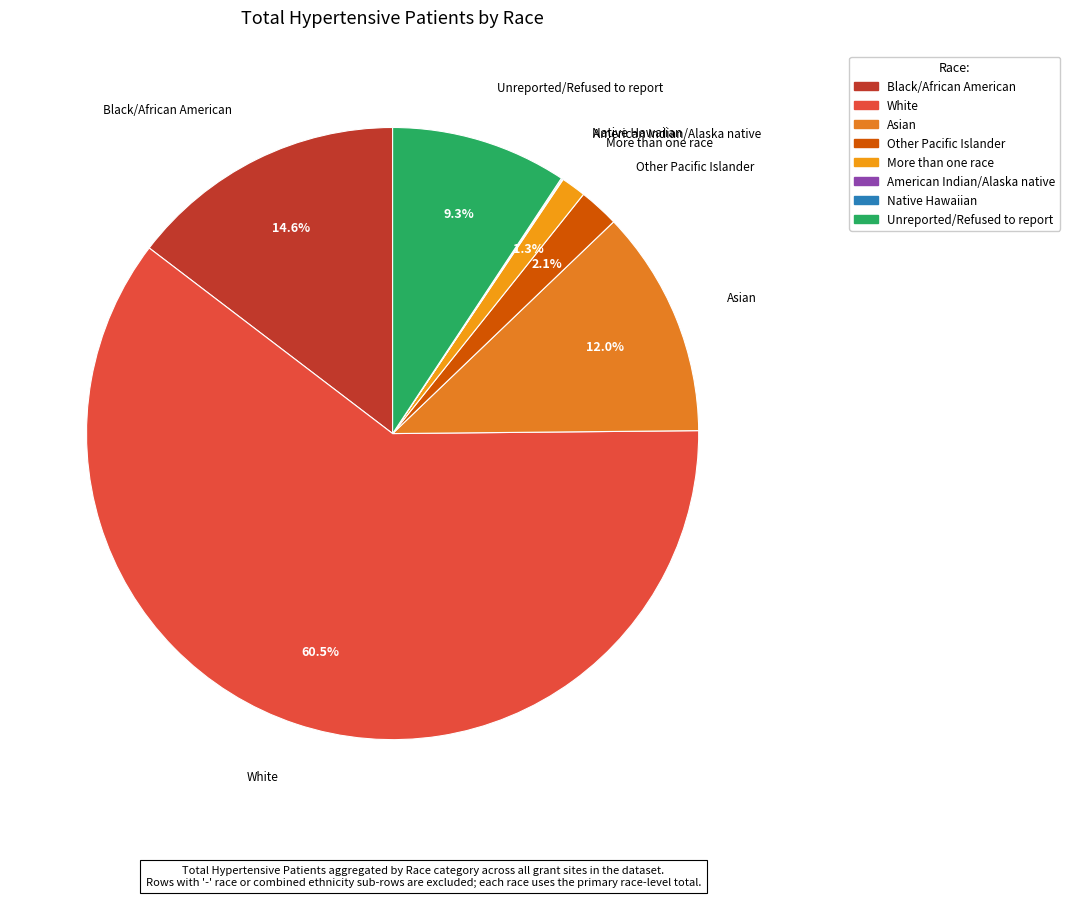

Approximately how many times larger is the value at Black/African American compared to Unreported/Refused to report?

1.6